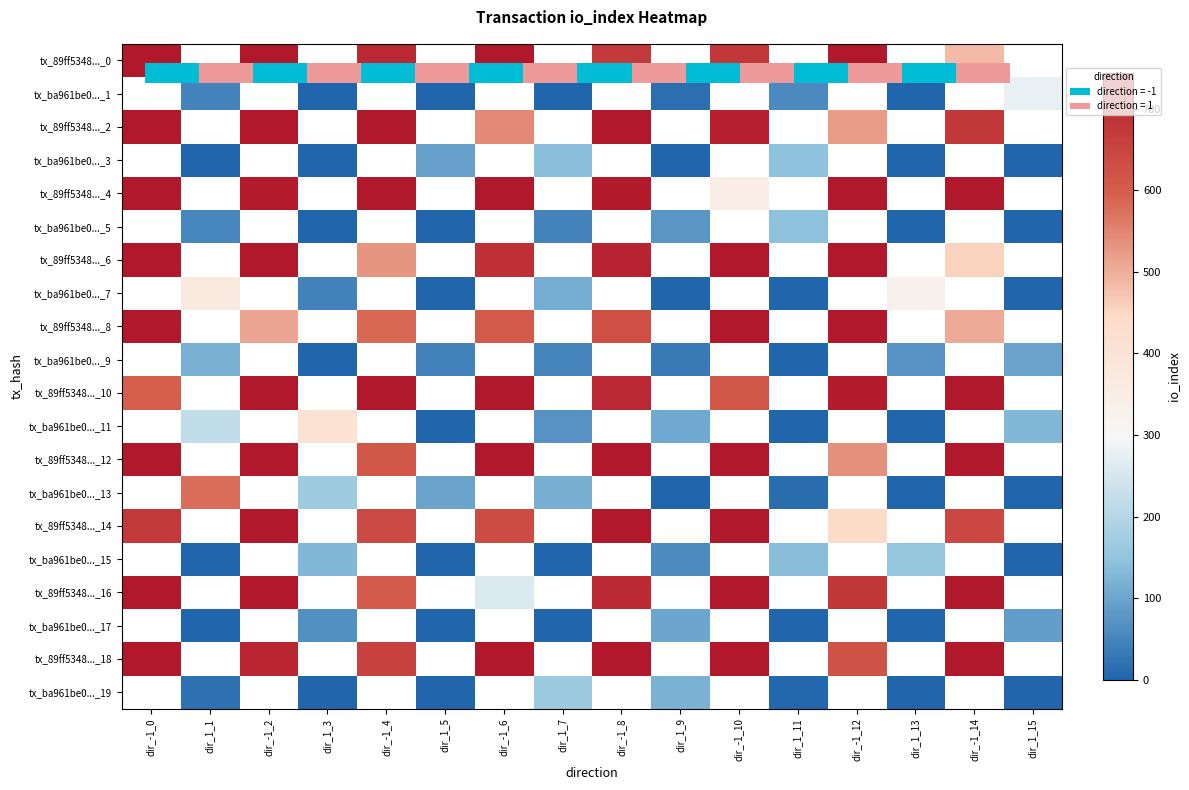

What is the difference between the highest and lowest values at dir_-1_2?

232.6